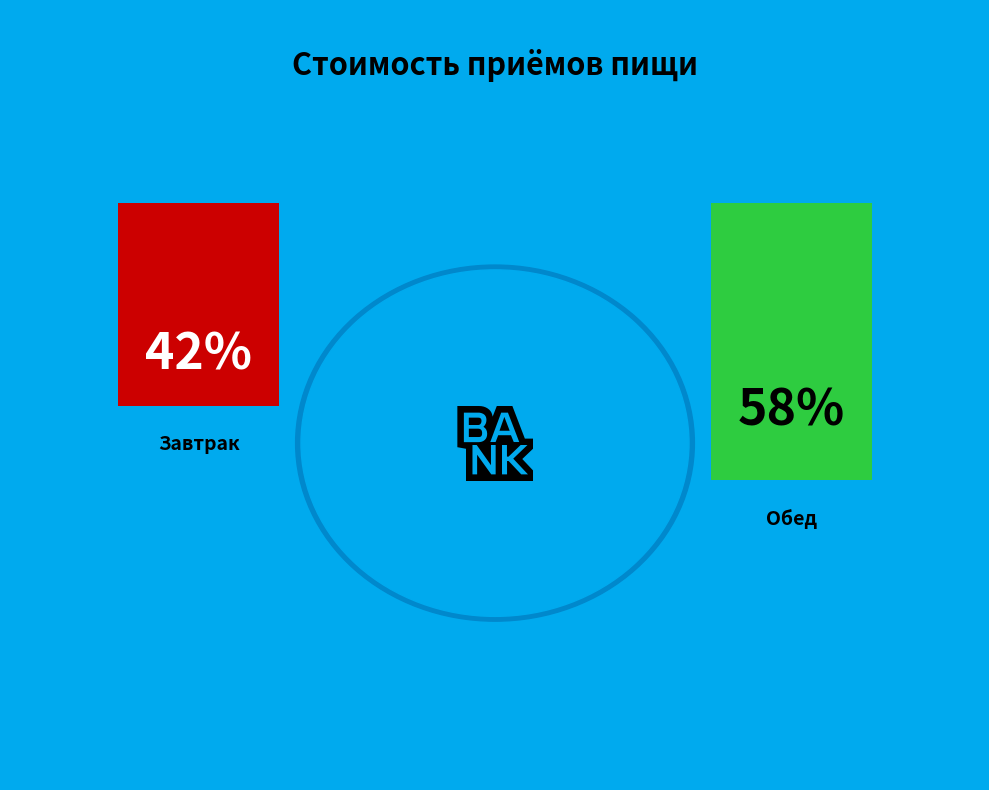

Rank the categories by value from lowest to highest.

Завтрак, Обед